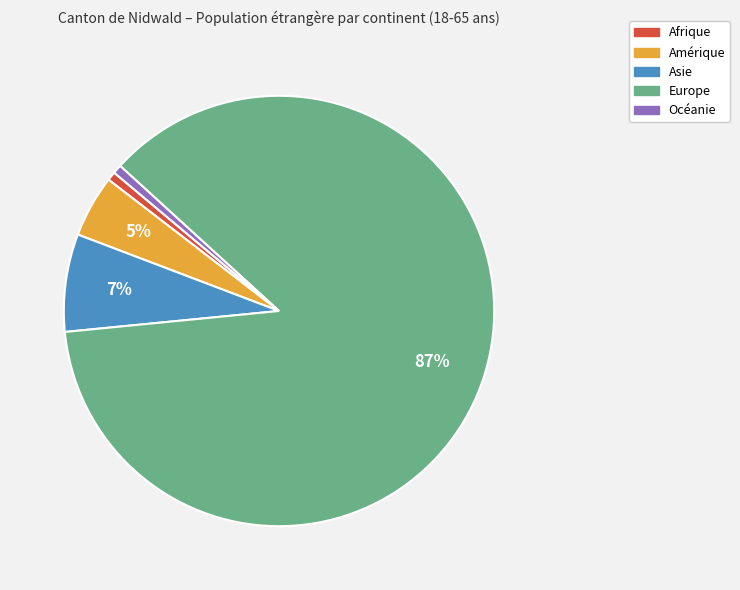

Does Europe account for over 50% of the chart?

Yes